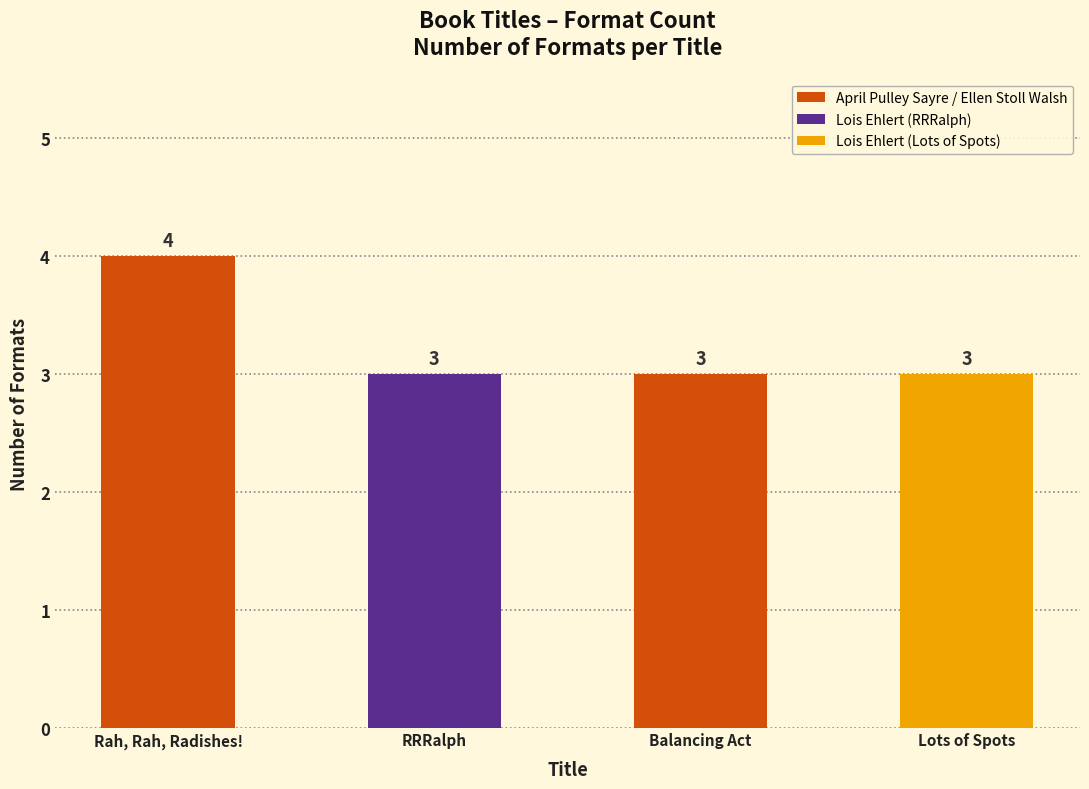

What value does the data have at Balancing Act?

3